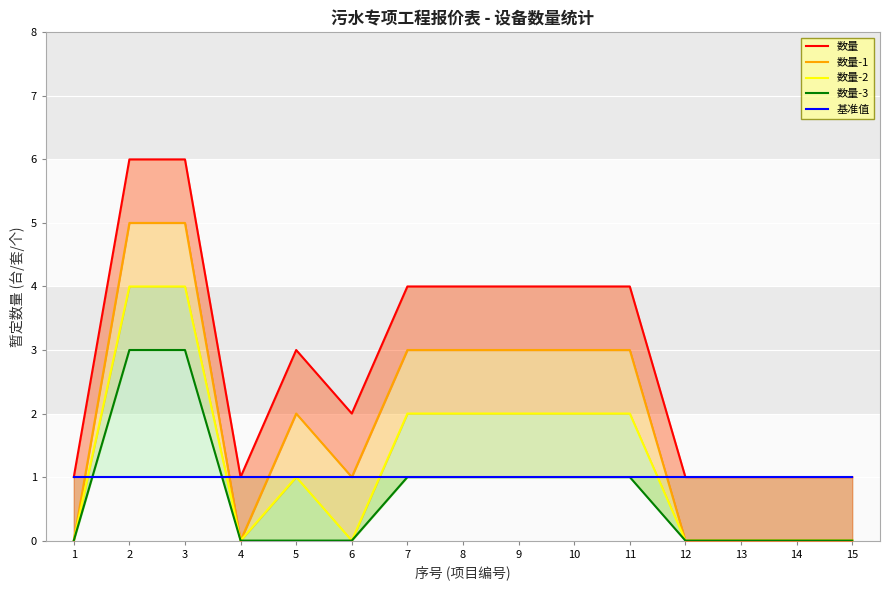

Reading left to right, extract all data points from this chart.

数量: 1	6	6	1	3	2	4	4	4	4	4	1	1	1	1
数量-1: 0	5	5	0	2	1	3	3	3	3	3	0	0	0	0
数量-2: 0	4	4	0	1	0	2	2	2	2	2	0	0	0	0
数量-3: 0	3	3	0	0	0	1	1	1	1	1	0	0	0	0
基准值: 1	1	1	1	1	1	1	1	1	1	1	1	1	1	1